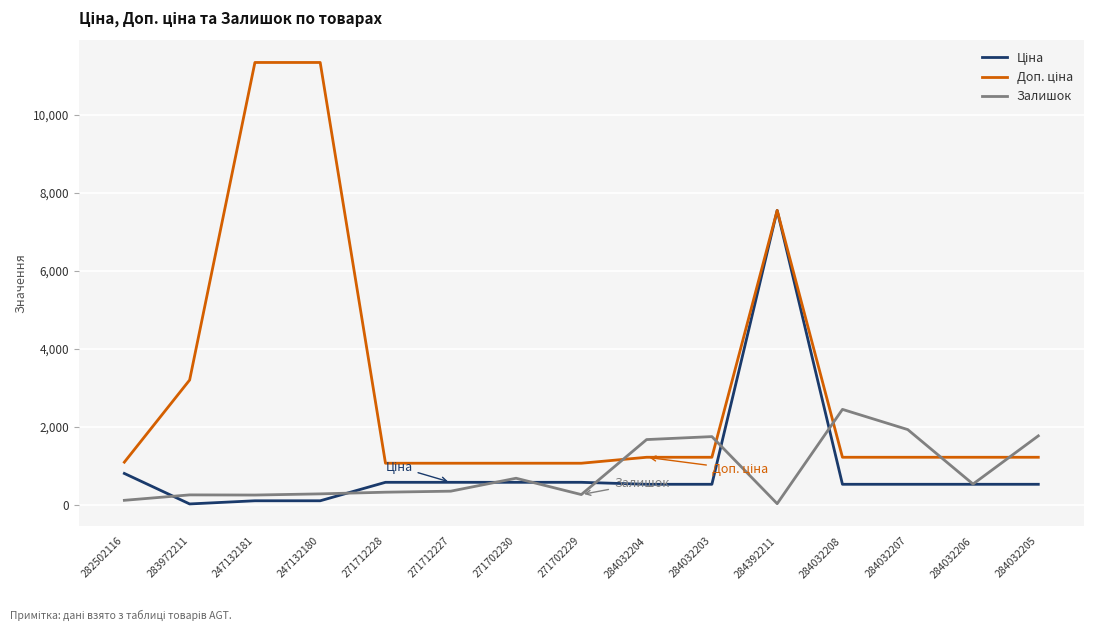

At which category is the sum across all series the highest?

284392211